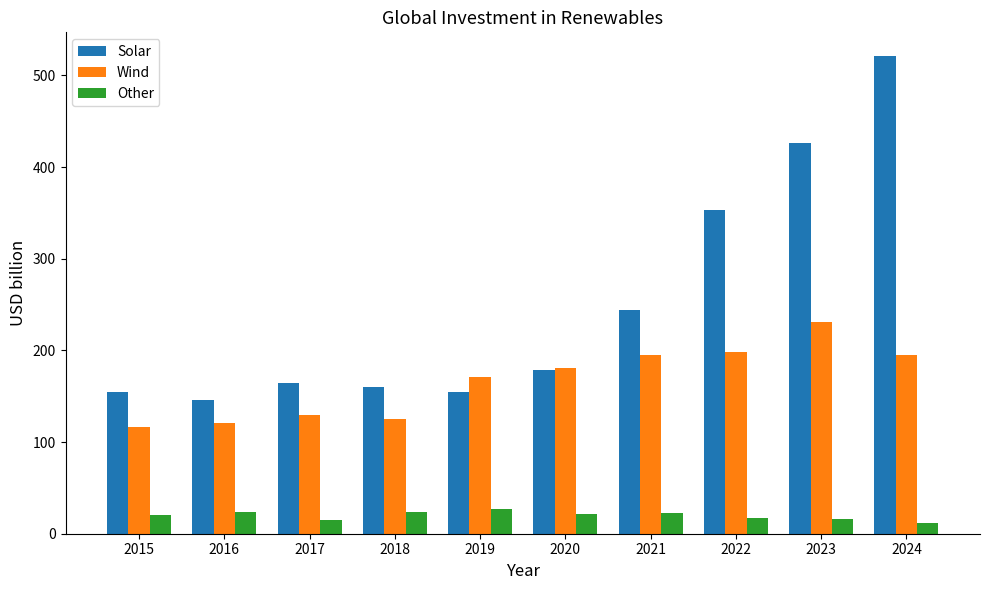

What is the difference between the maximum and minimum values in the Wind series?

115.5